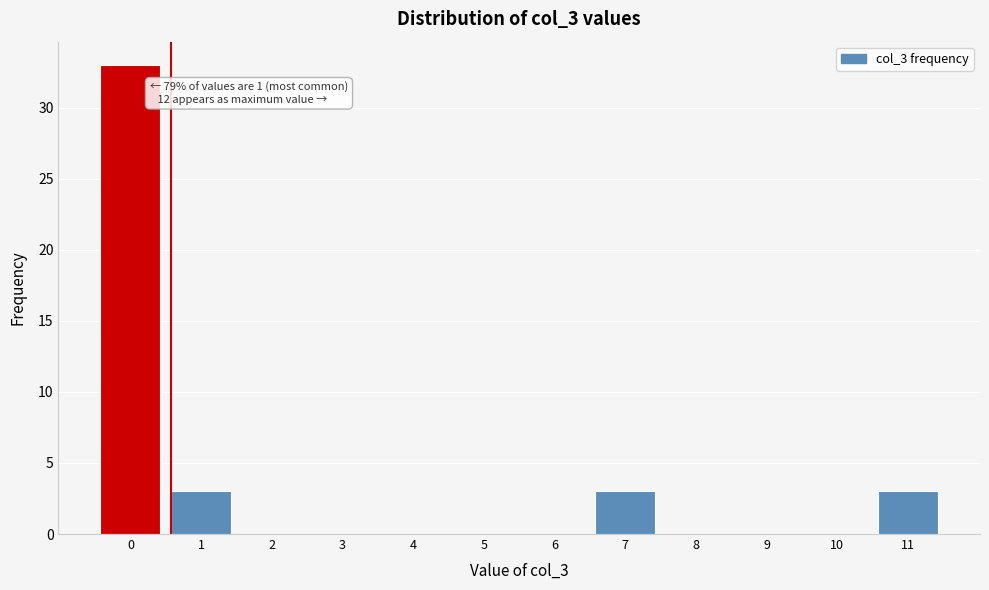

Reading left to right, list all the values displayed in this chart.

0=33	1=3	2=0	3=0	4=0	5=0	6=0	7=3	8=0	9=0	10=0	11=3